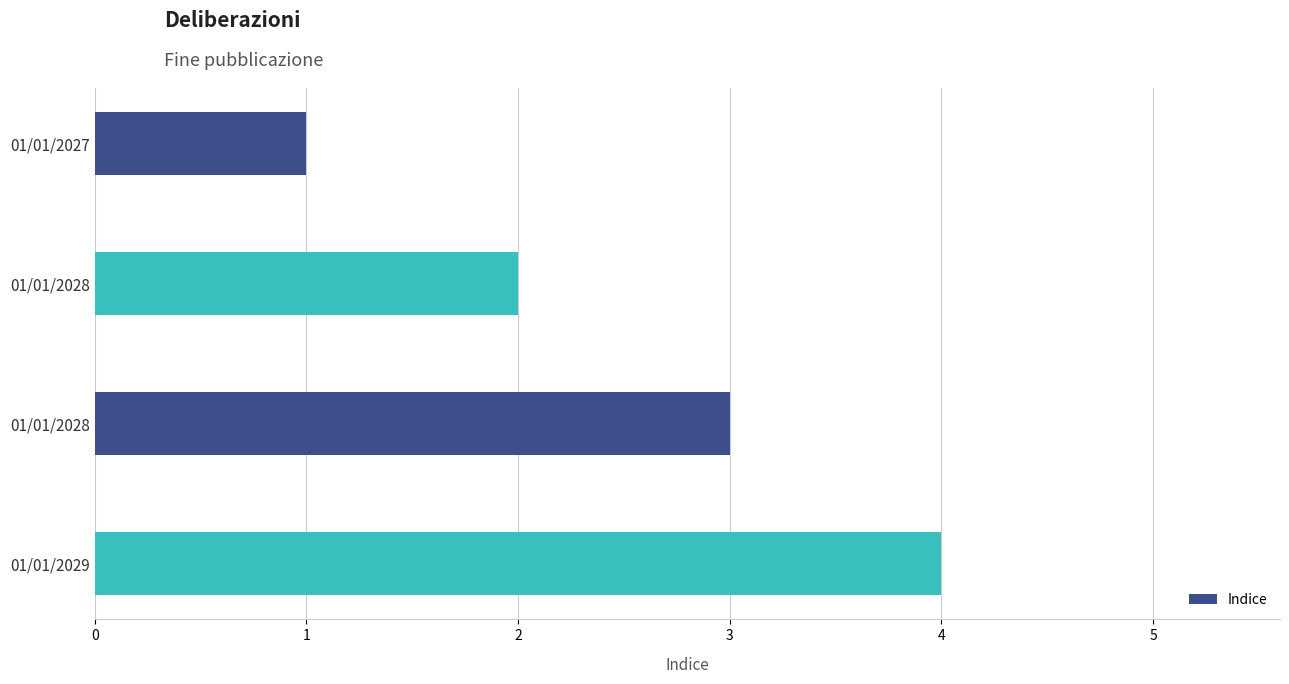

How many values are below 3?

2